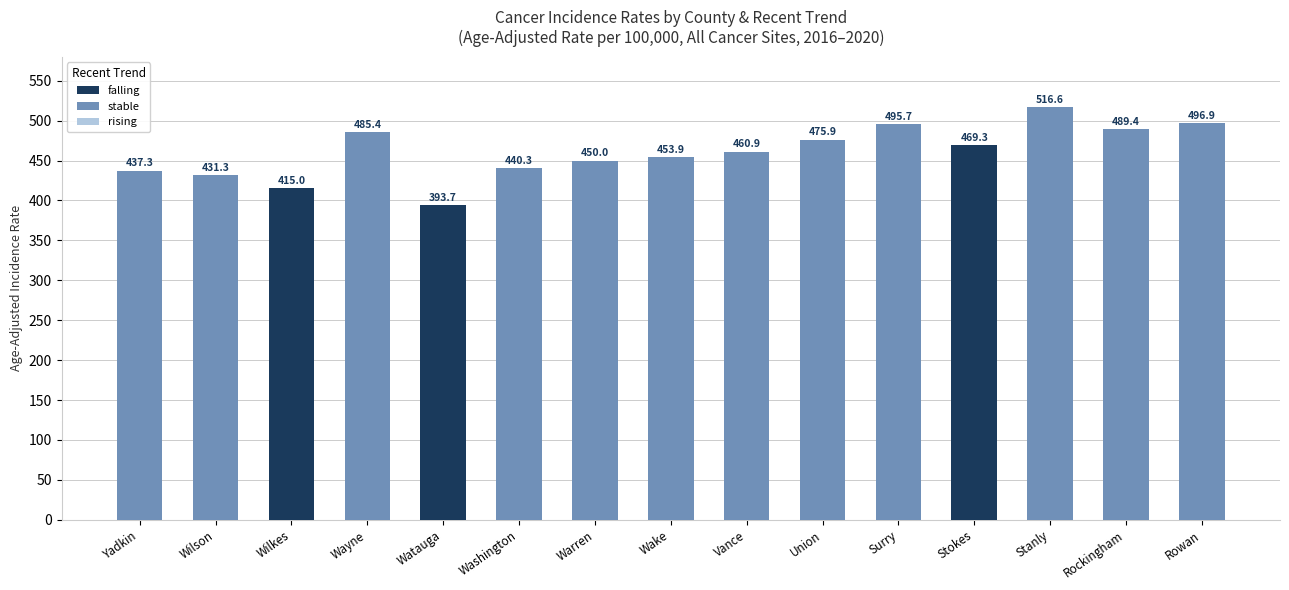

Does the chart contain stacked bars?

No